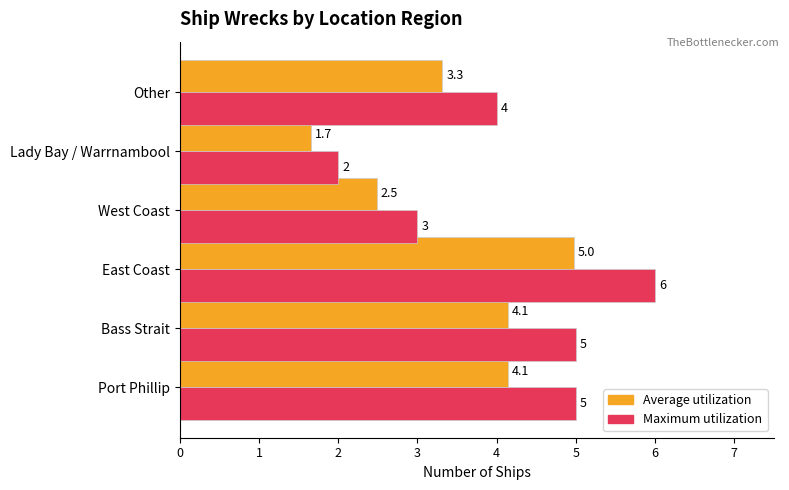

What is the difference between the highest and lowest values at East Coast?

1.0